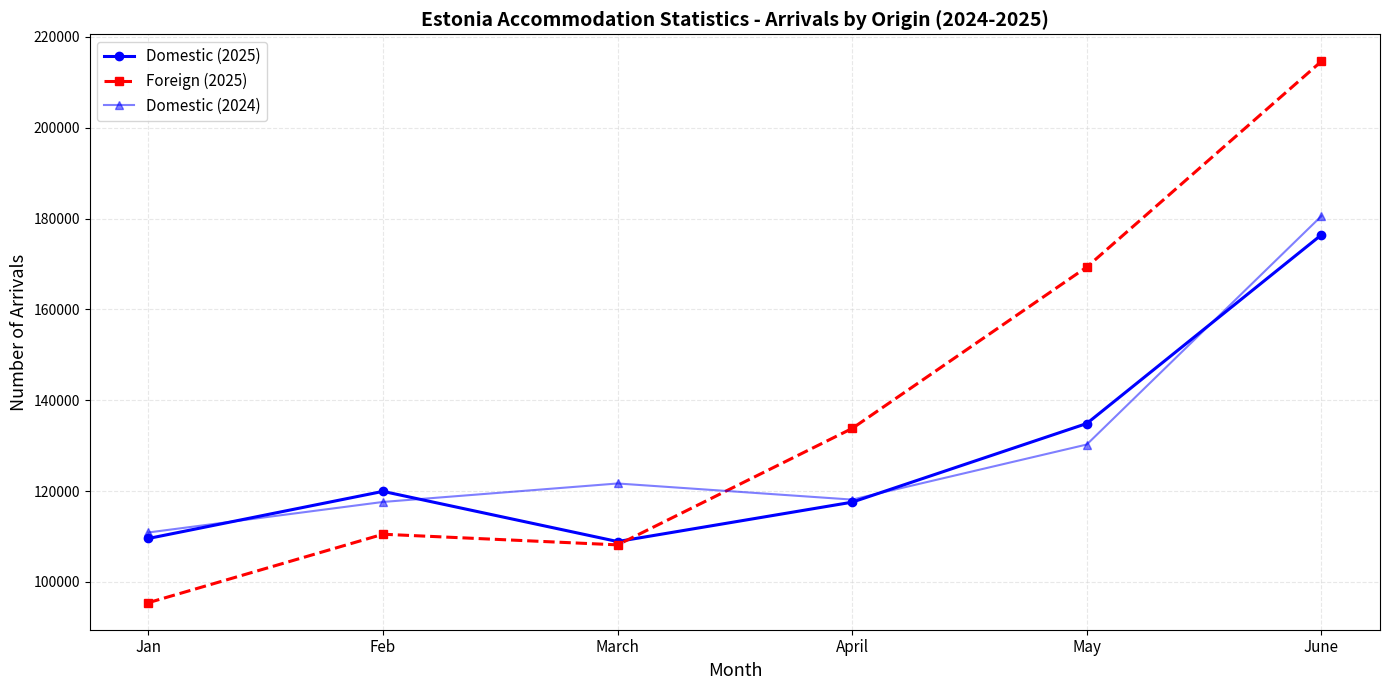

What is the highest value of the Domestic (2024) series?

180537